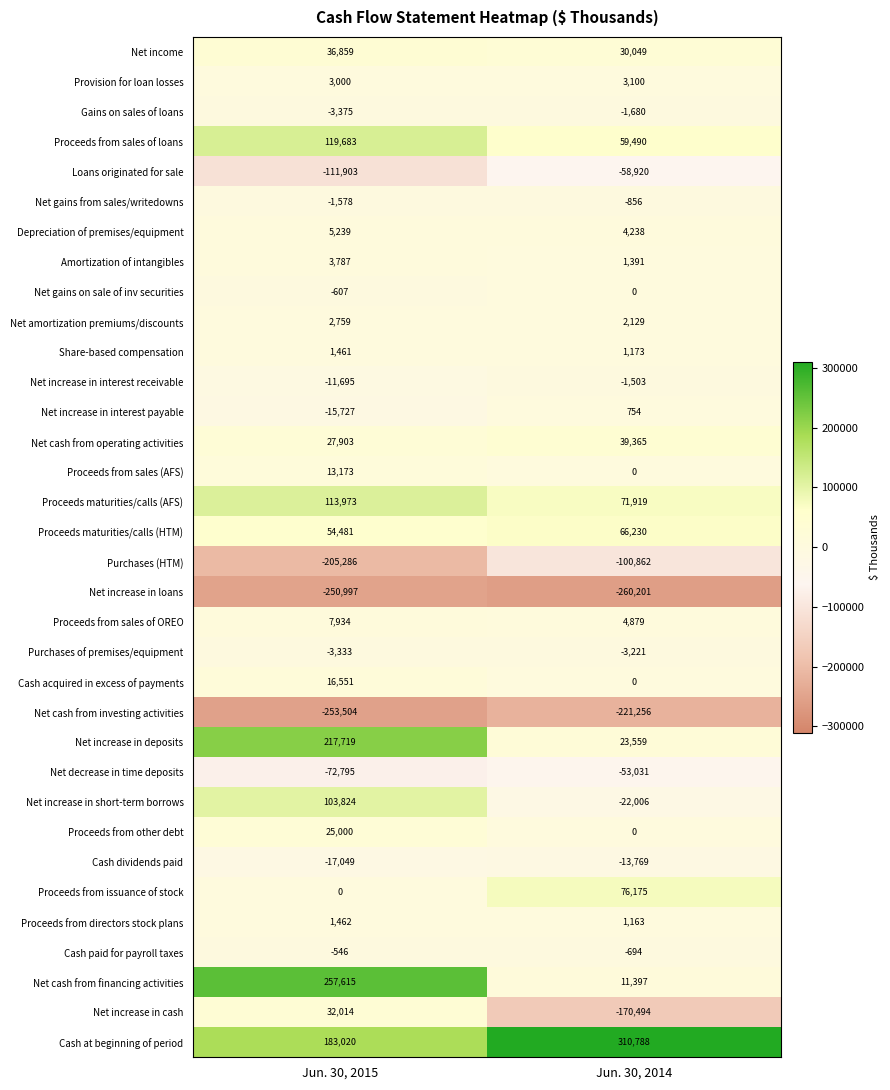

What is the minimum value for Amortization of intangibles?

1391